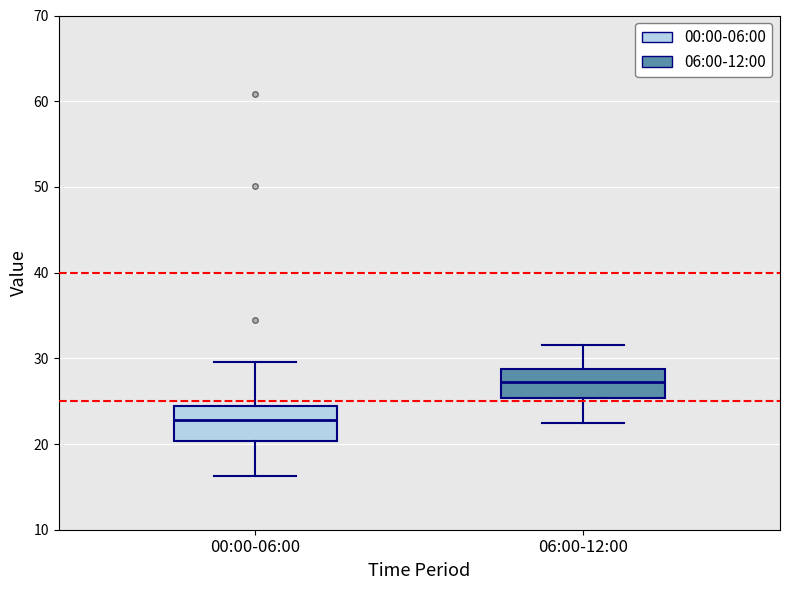

Which box's median line is the lowest?

00:00-06:00